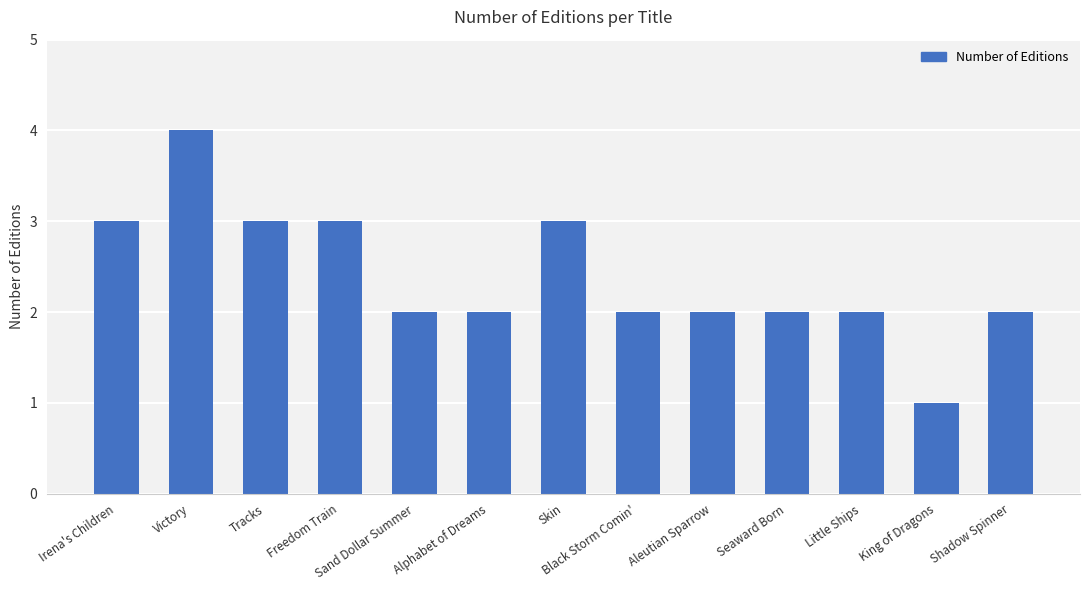

At which category does the chart reach its peak across all series?

Victory